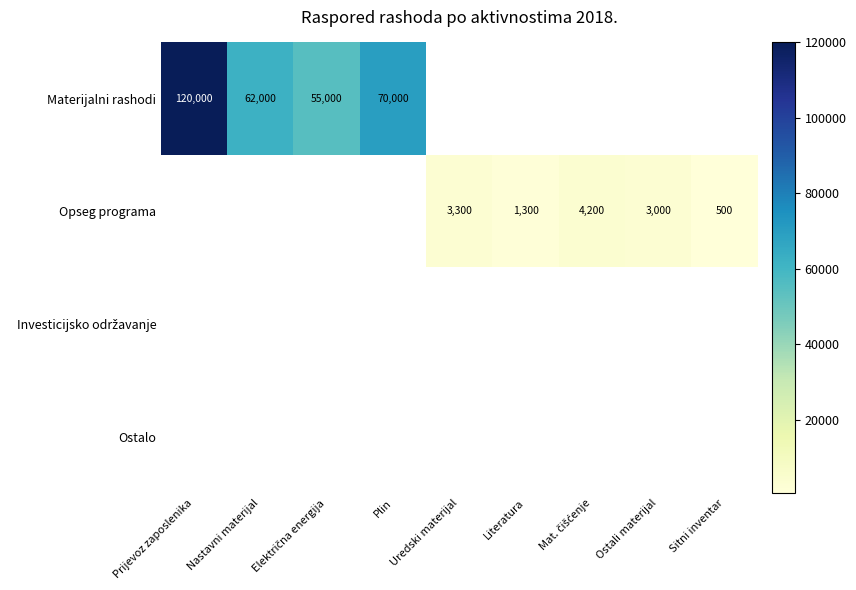

How many series are shown in this chart?

4